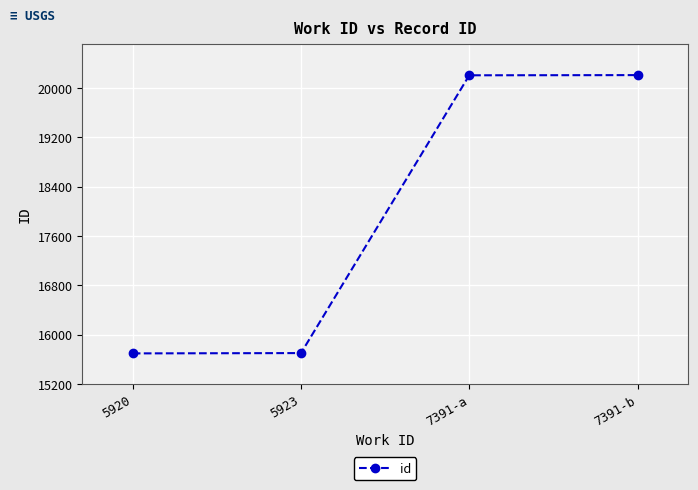

What is the label of the 2nd point from the left?

5923